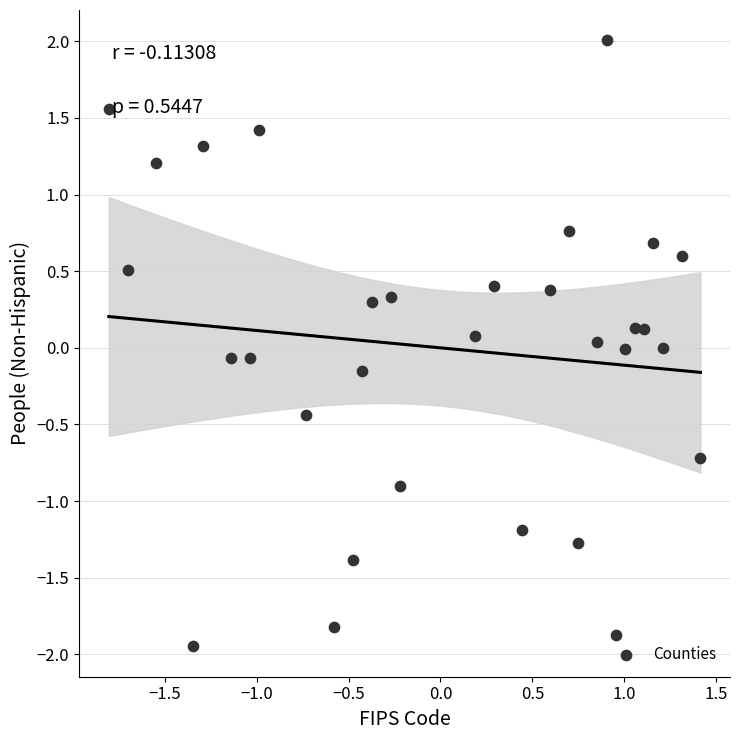

What is the range of X values (max minus min)?

3.2